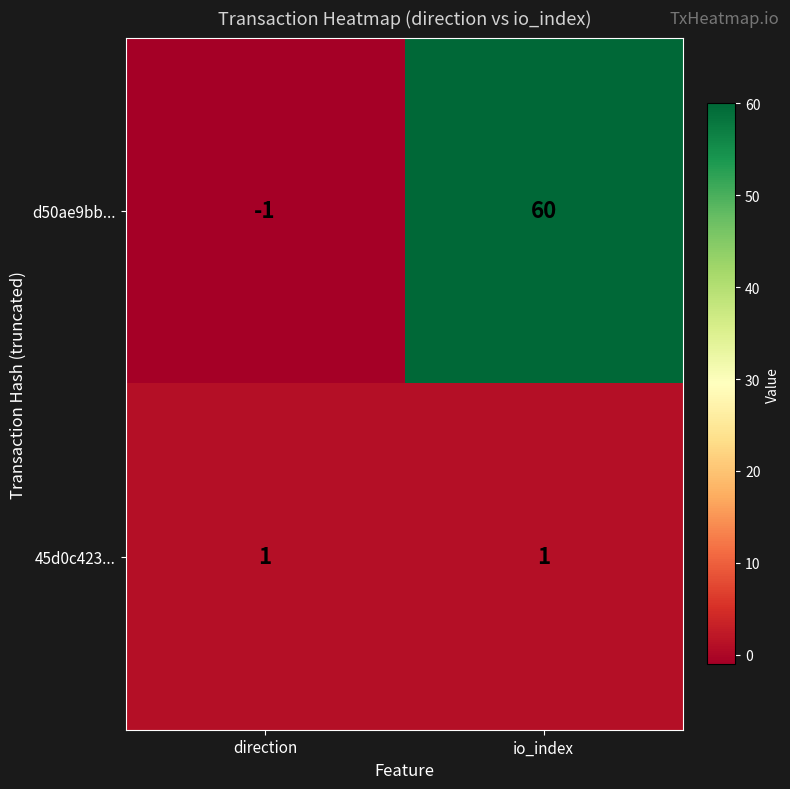

Which series has the widest spread of values?

d50ae9bb...